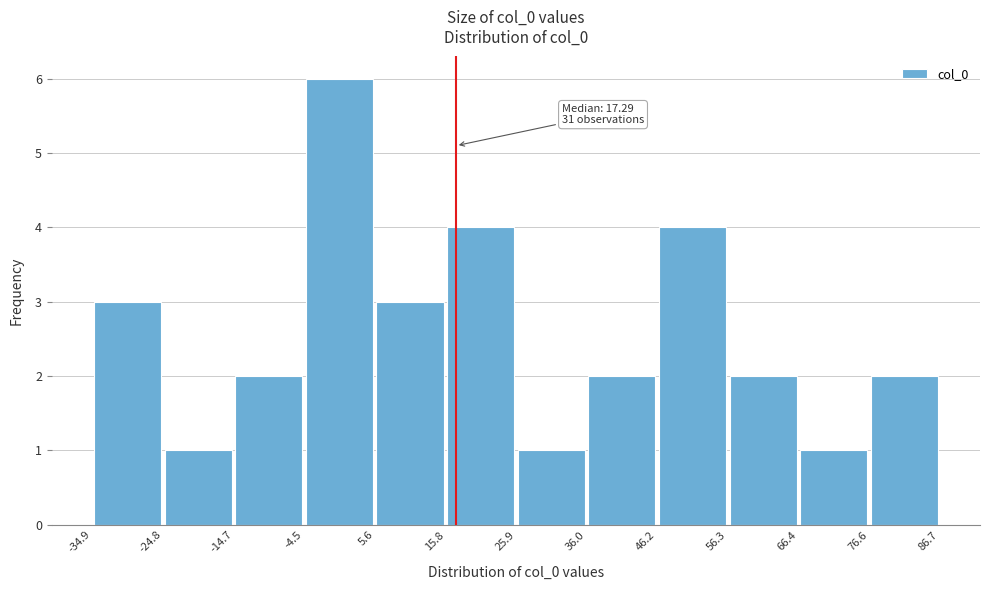

Which range on the x-axis has the tallest bar?

-4.5 to 5.6